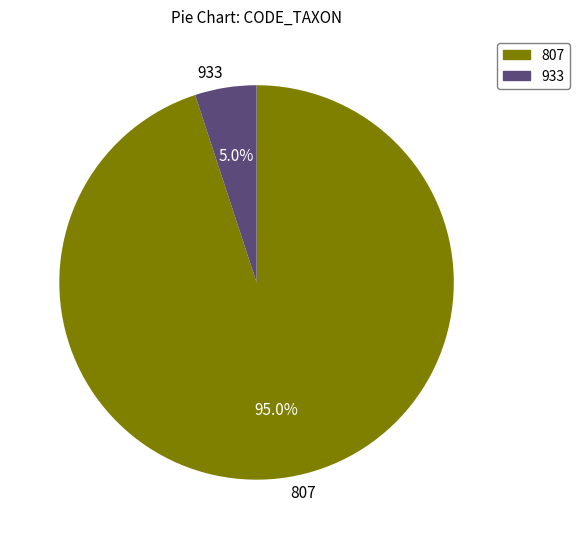

Is 933 the majority of the pie?

No